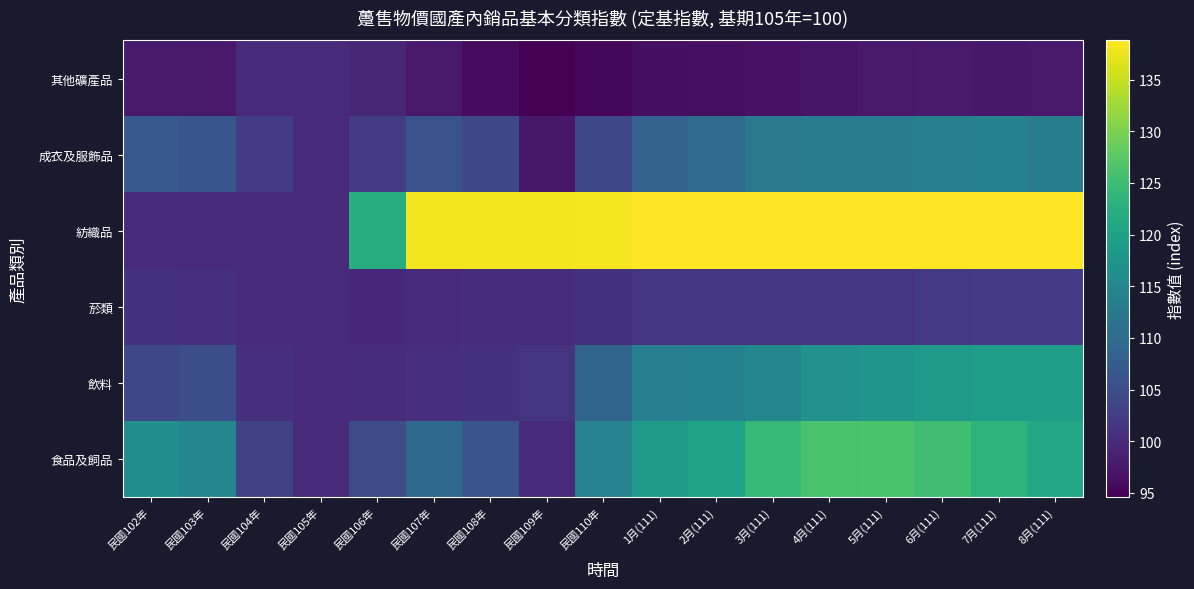

Rank the series at 2月(111) from lowest to highest value.

其他礦產品, 菸類, 成衣及服飾品, 飲料, 食品及飼品, 紡織品